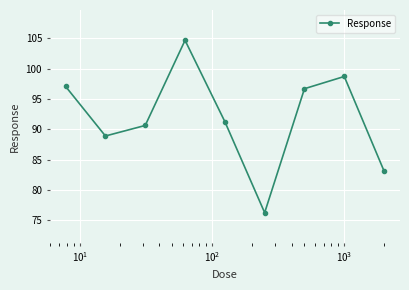

What is the greatest value displayed?

104.7